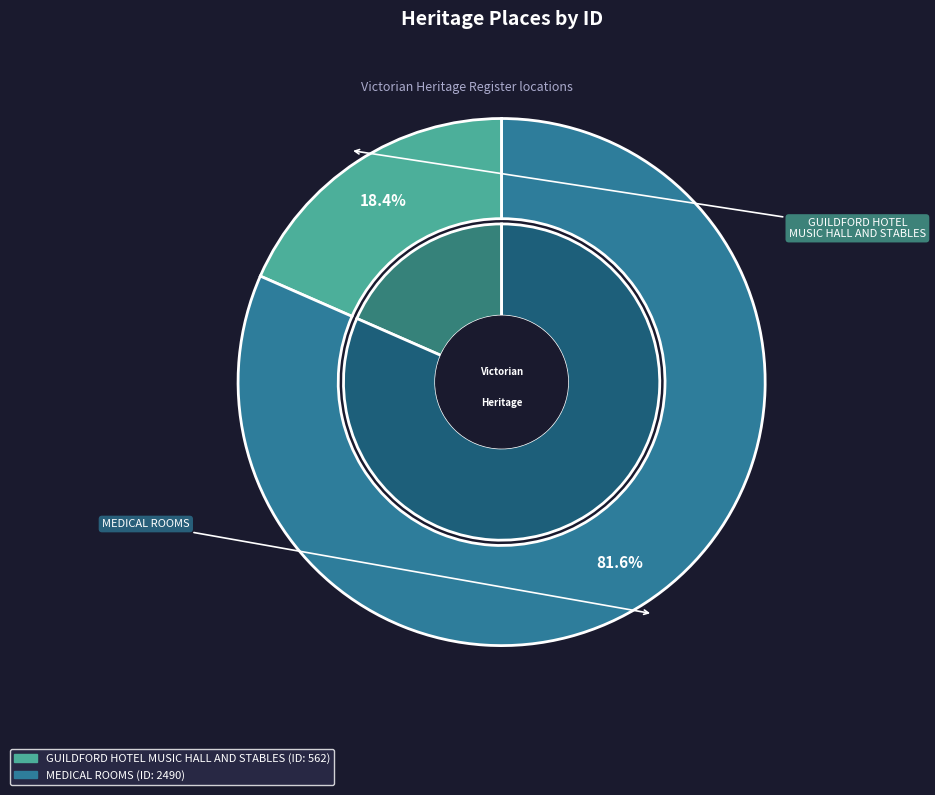

The GUILDFORD HOTEL MUSIC HALL AND STABLES slice represents 18% of the pie. True or false?

True